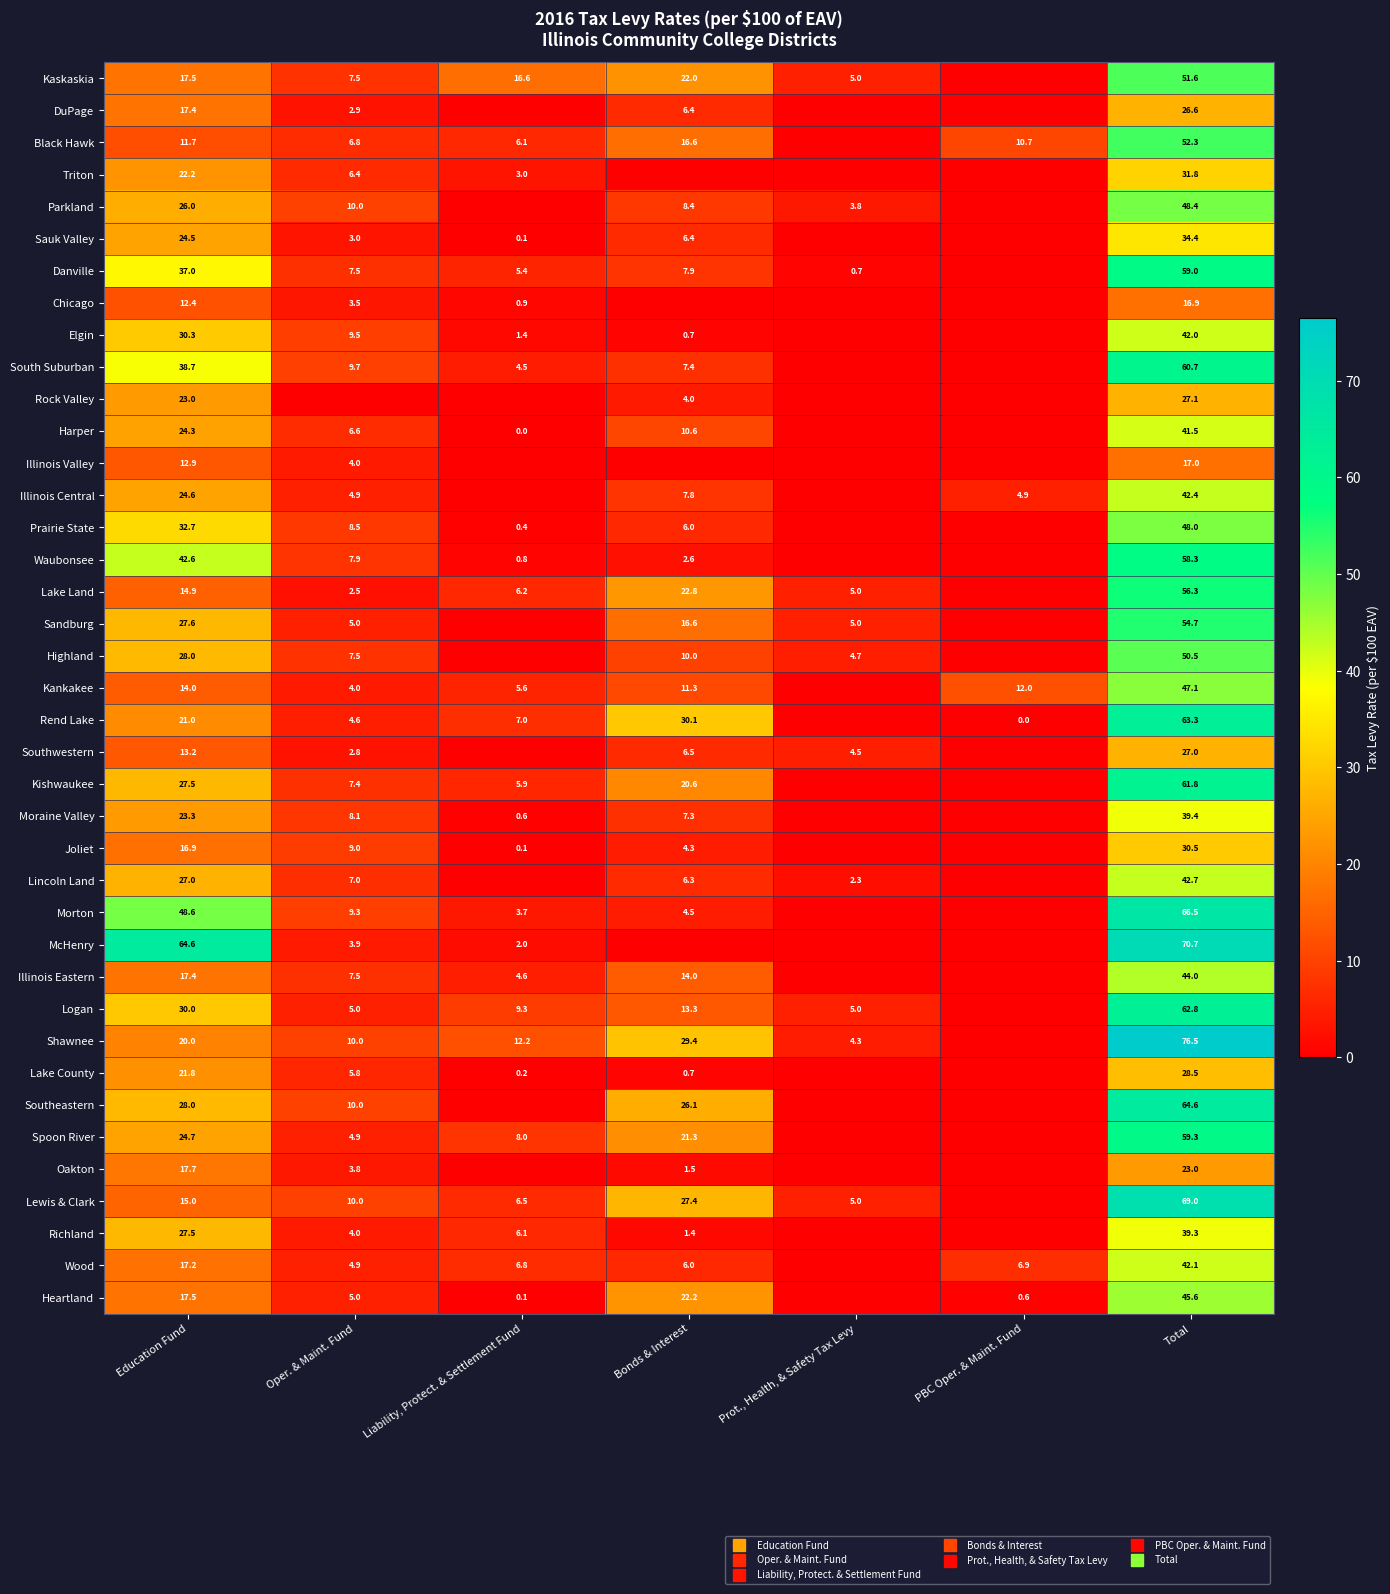

List the series in order of their peak value, highest first.

Shawnee, McHenry, Lewis & Clark, Morton, Southeastern, Rend Lake, Logan, Kishwaukee, South Suburban, Spoon River, Danville, Waubonsee, Lake Land, Sandburg, Black Hawk, Kaskaskia, Highland, Parkland, Prairie State, Kankakee, Heartland, Illinois Eastern, Lincoln Land, Illinois Central, Wood, Elgin, Harper, Moraine Valley, Richland, Sauk Valley, Triton, Joliet, Lake County, Rock Valley, Southwestern, DuPage, Oakton, Illinois Valley, Chicago